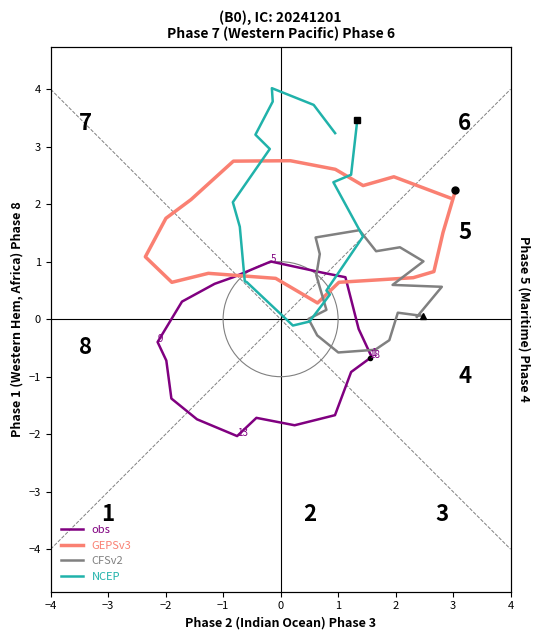

What is the highest value of the obs series?

1.0